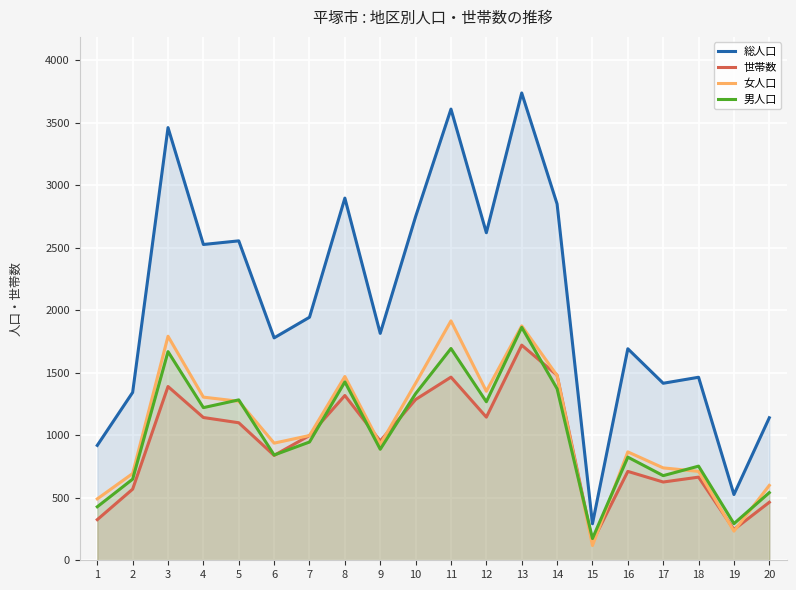

How many values in the 男人口 series are below 946?

10